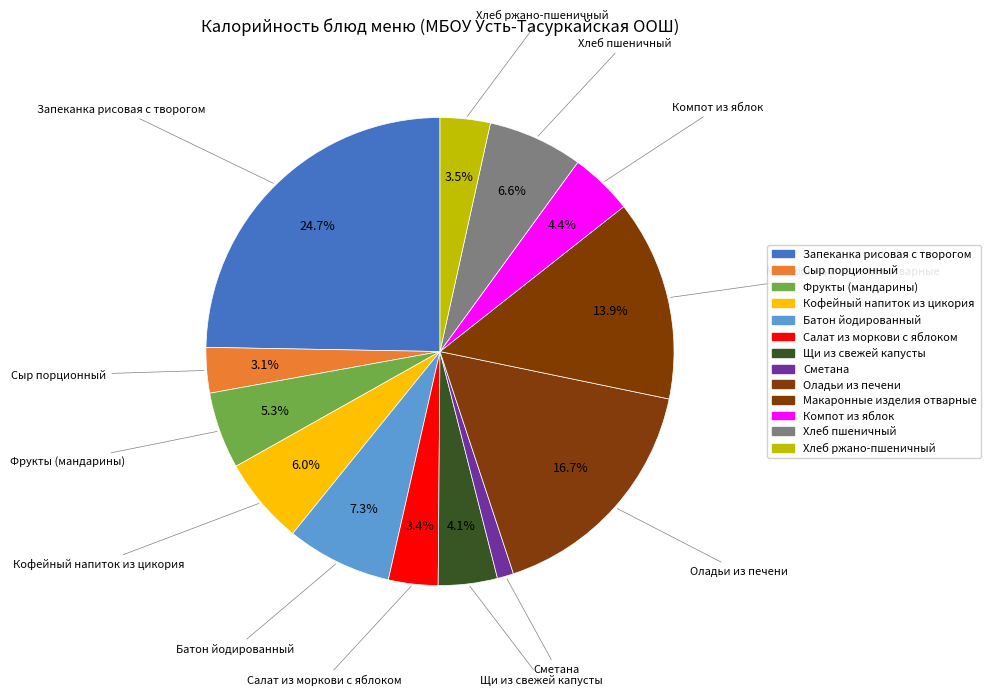

Count the number of slices in the pie.

13